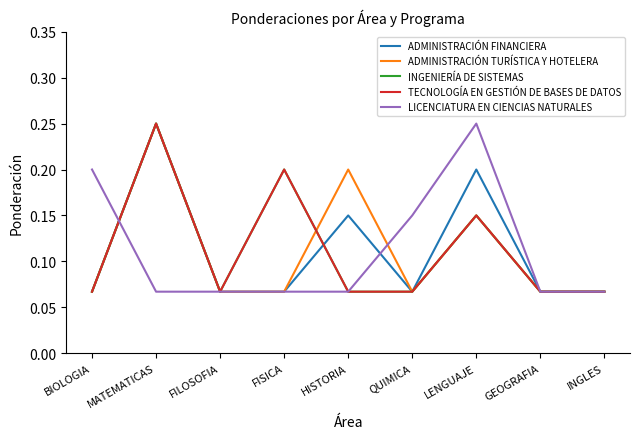

Which series has the widest spread of values?

ADMINISTRACIÓN FINANCIERA